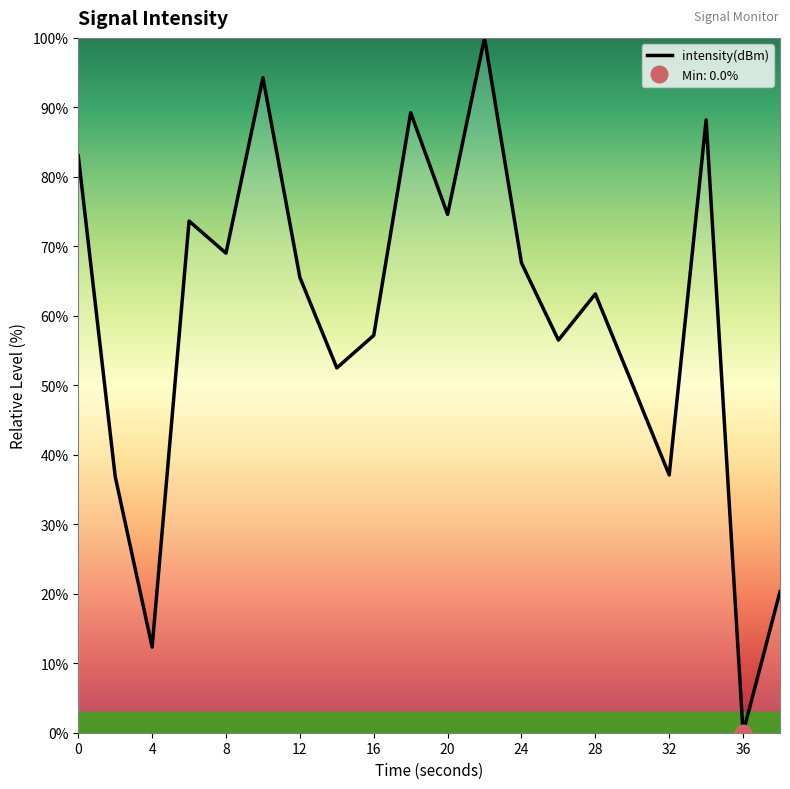

Reading right to left, transcribe all the data shown in this chart.

38=20.3	36=0.0	34=88.2	32=37.1	30=50.2	28=63.1	26=56.5	24=67.6	22=100.0	20=74.6	18=89.2	16=57.2	14=52.5	12=65.5	10=94.3	8=69.0	6=73.6	4=12.3	2=36.9	0=83.0